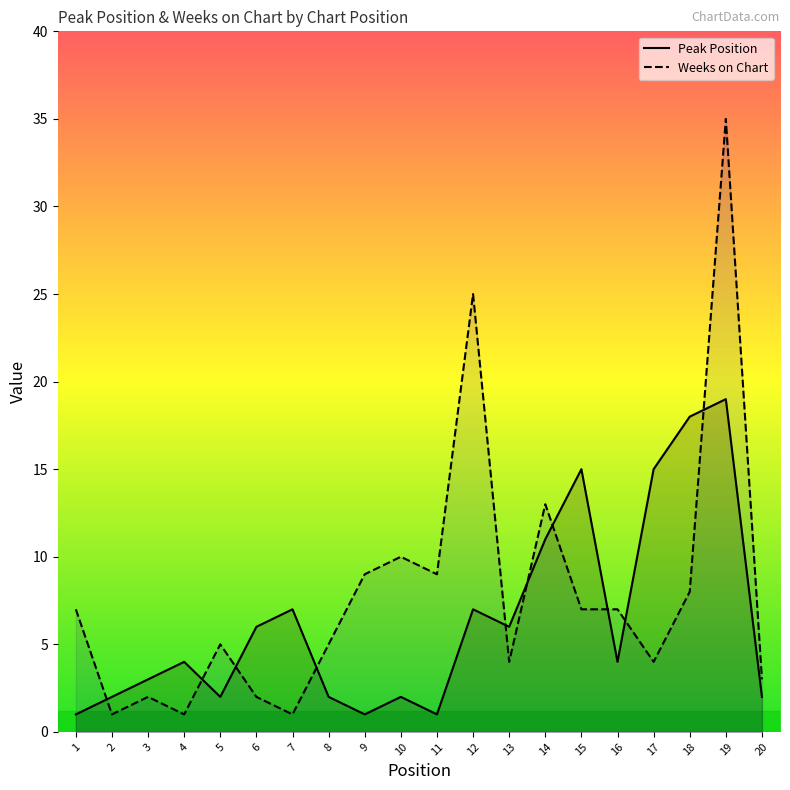

Rank the series by their average value, from highest to lowest.

Weeks on Chart, Peak Position